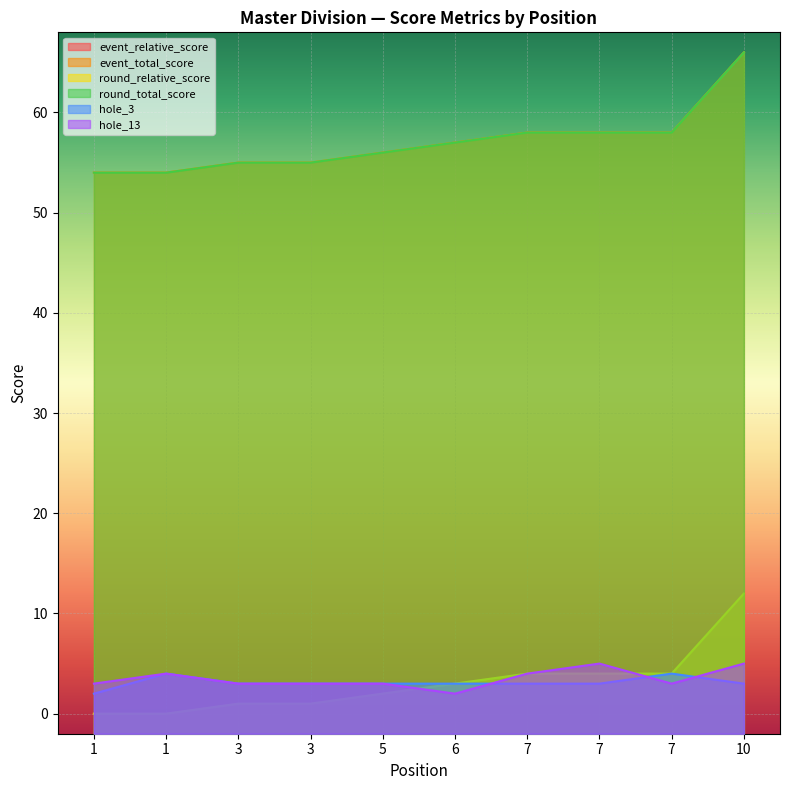

Where is the first local minimum for hole_13?

6